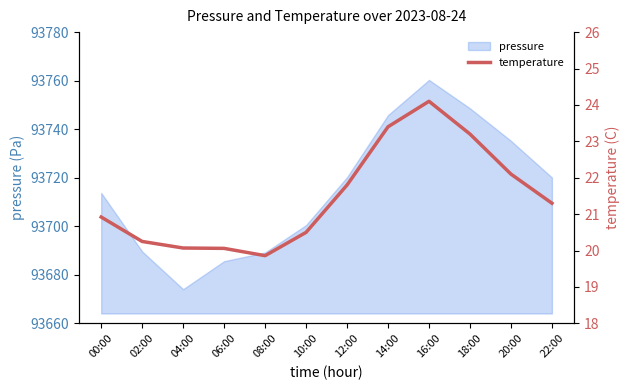

The value at 06:00 is 32.3. True or false?

False